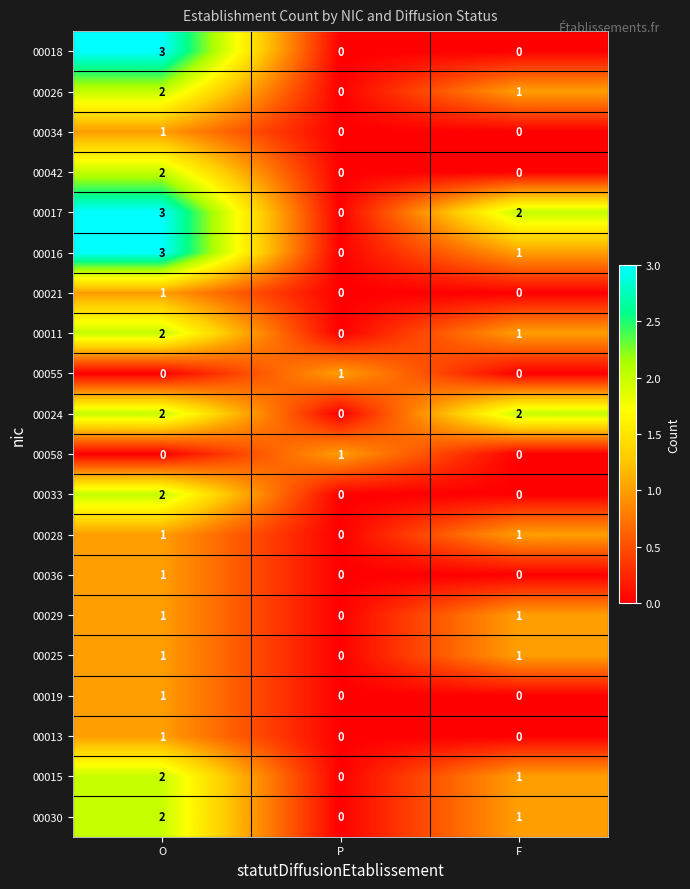

What is the sum of the 00018 values at P and O?

3